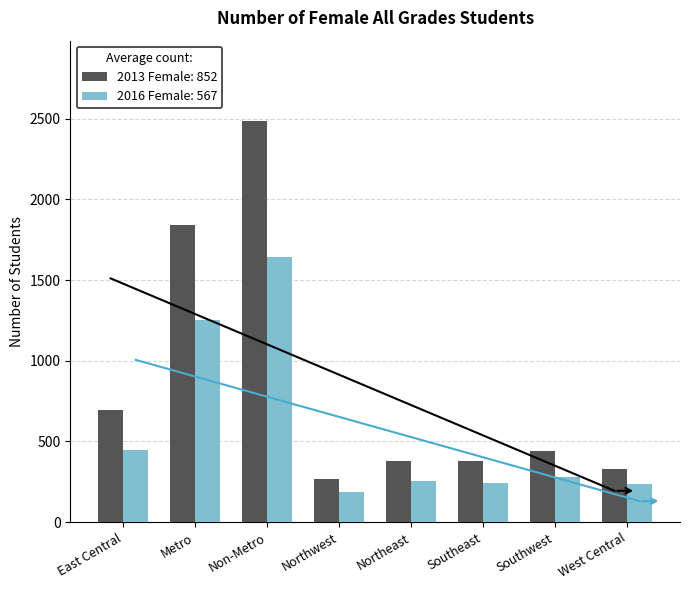

The 2013 Female series shows 487 at West Central. True or false?

False